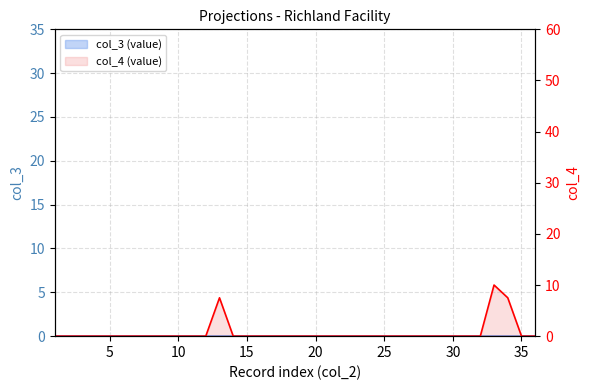

How many positive values are there?

3